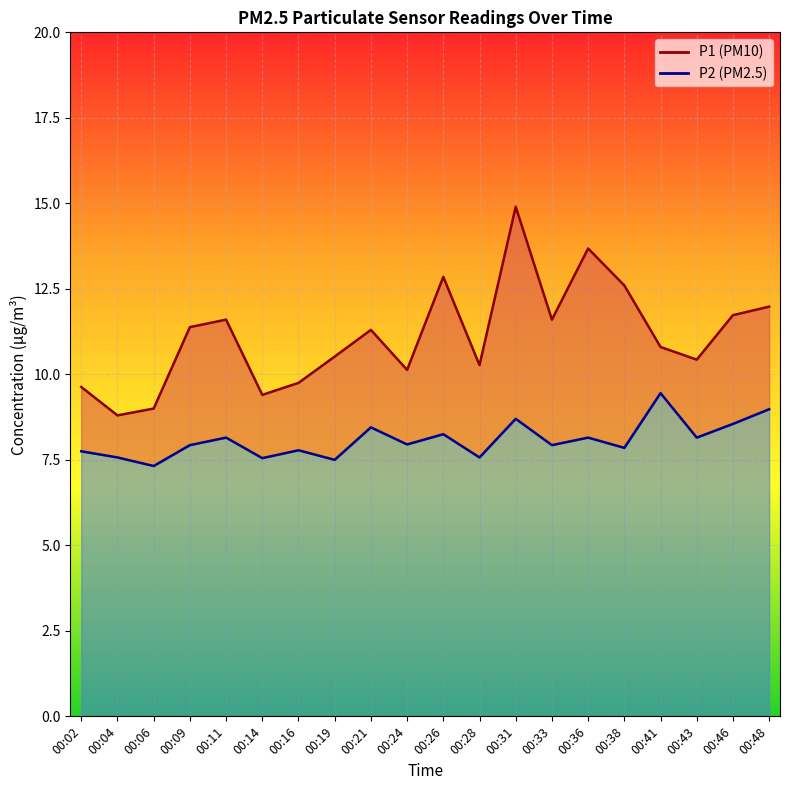

Reading left to right, extract all data points from this chart.

P1 line: 9.6	8.8	9.0	11.4	11.6	9.4	9.8	10.5	11.3	10.1	12.8	10.3	14.9	11.6	13.7	12.6	10.8	10.4	11.7	12.0
P2 line: 7.8	7.6	7.3	7.9	8.2	7.5	7.8	7.5	8.4	8.0	8.2	7.6	8.7	7.9	8.2	7.8	9.4	8.2	8.6	9.0